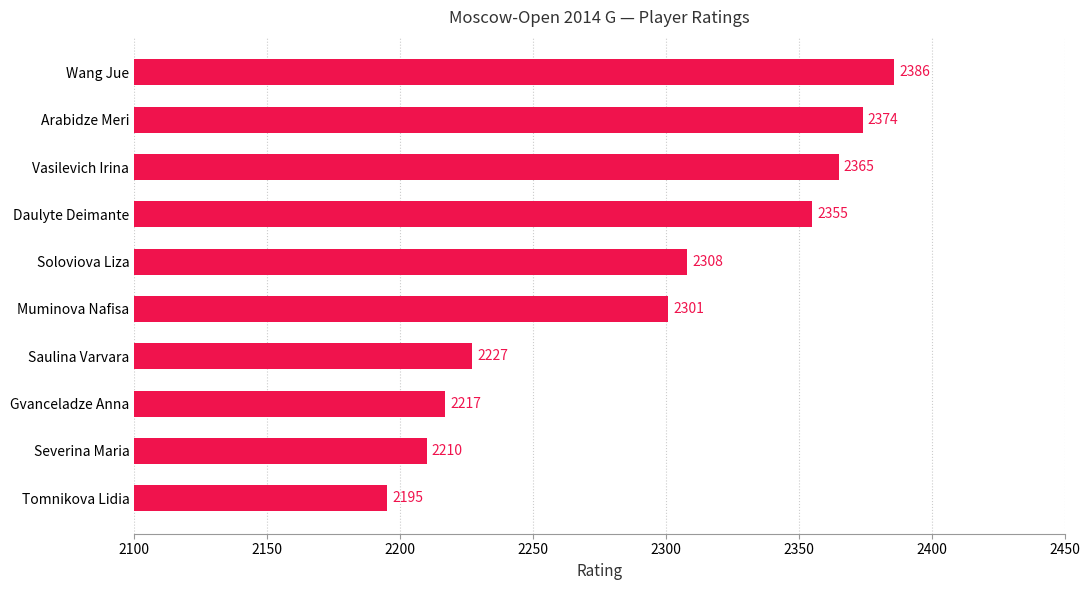

The value at Tomnikova Lidia is 2195. True or false?

True